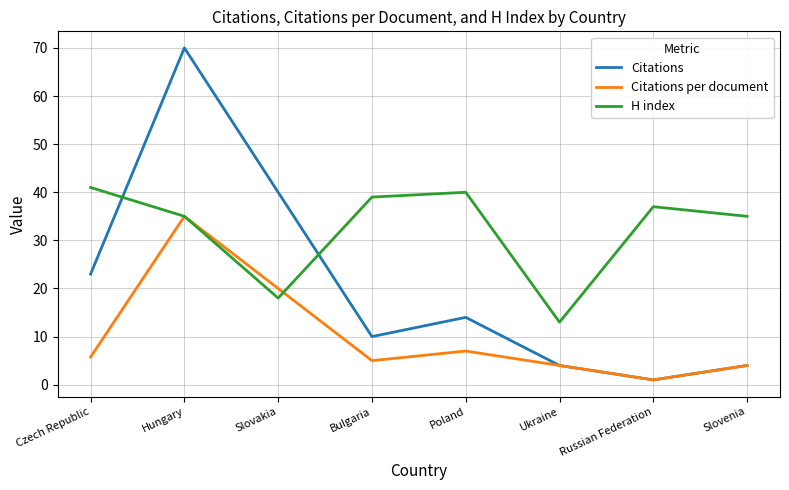

At which category does Citations reach its first local peak?

Hungary